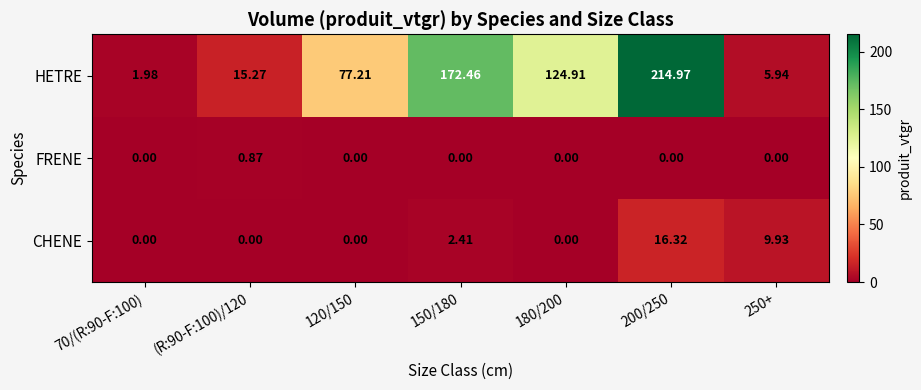

Count the number of data series in this chart.

3